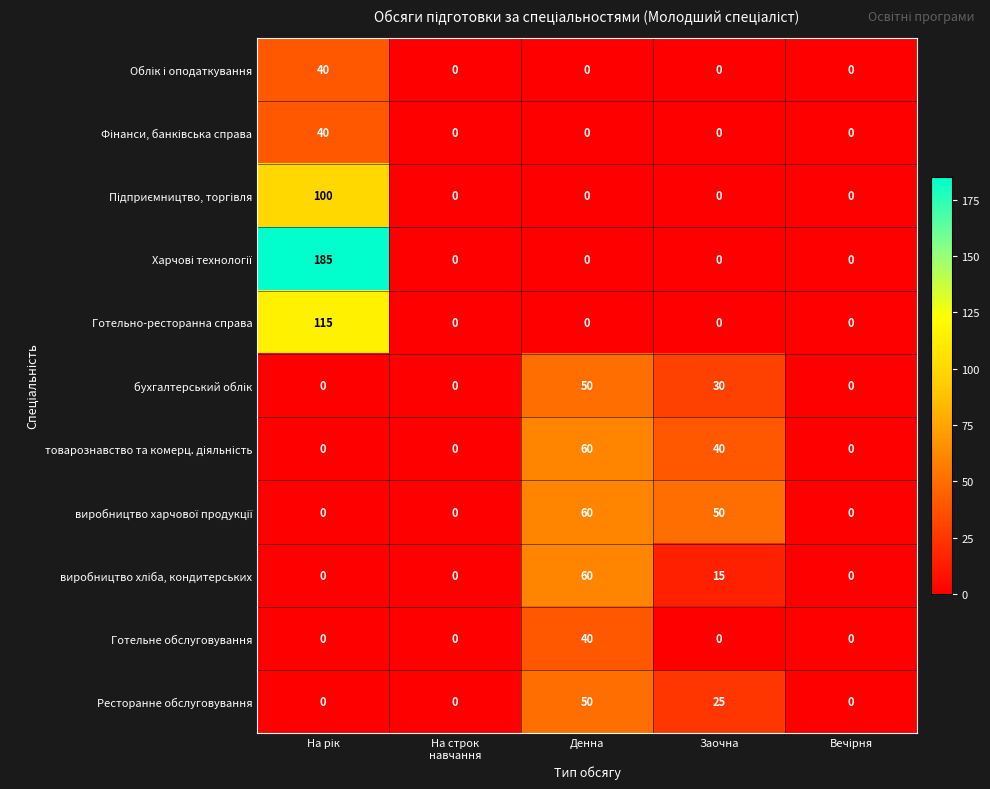

What is the difference between the maximum and second lowest values in the Ресторанне обслуговування series?

50